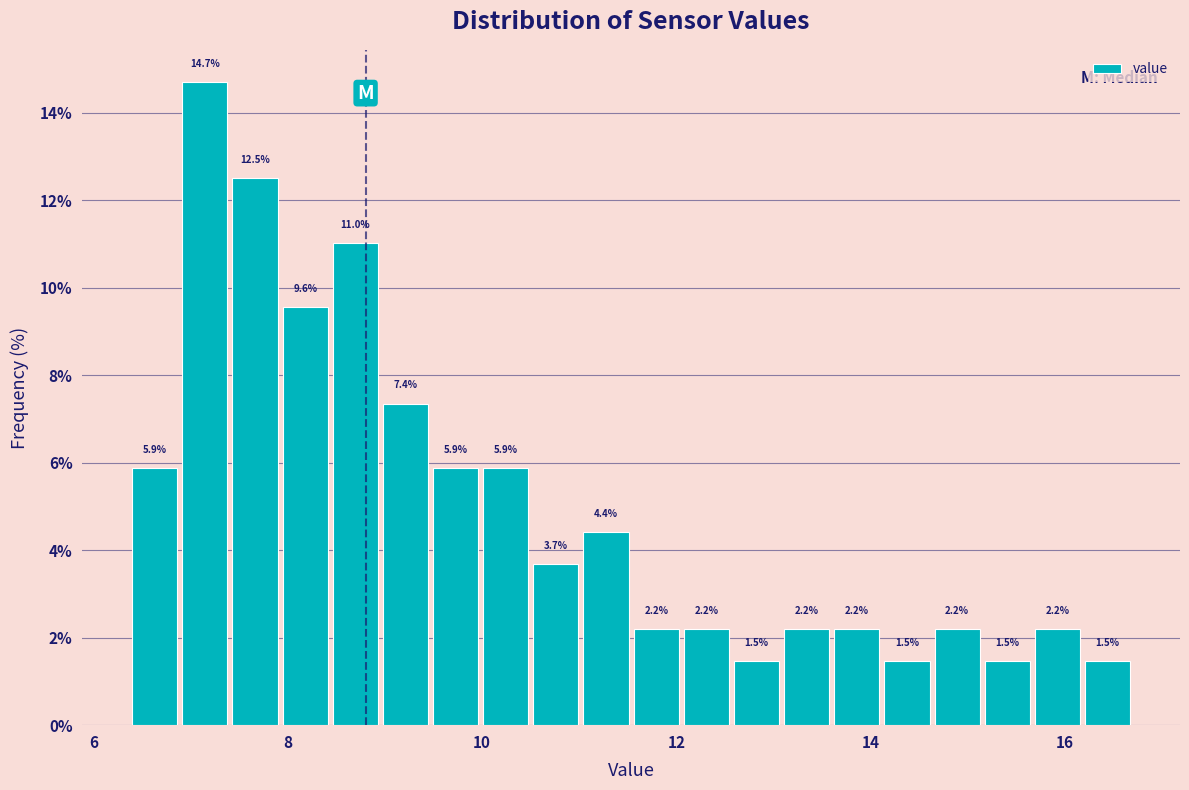

Read against the x-axis, roughly where is the centre of the tallest bar?

7.2